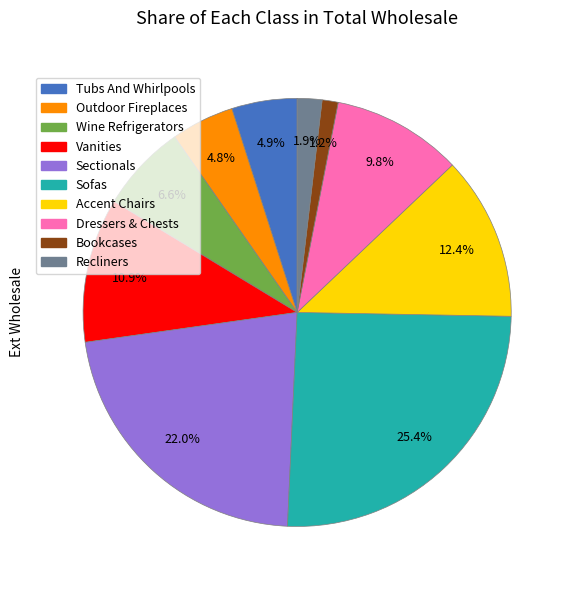

The Vanities slice represents 11% of the pie. True or false?

True